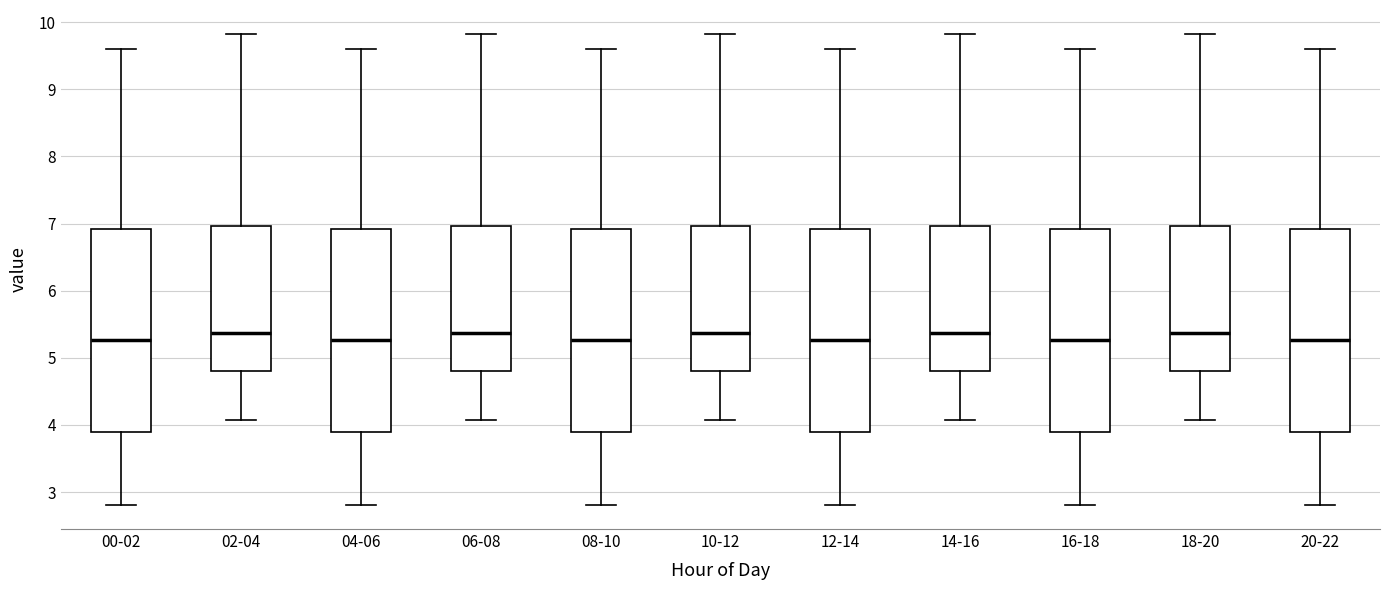

Reading left to right, read every box against the y-axis: the position of its median line, the range the box covers, and the ends of its whiskers. The values are not printed on the chart, so give them approximately, as read against the axis.

00-02: median 5.3, box 3.9 to 6.9, whiskers 2.8 to 9.6
02-04: median 5.4, box 4.8 to 7.0, whiskers 4.1 to 9.8
04-06: median 5.3, box 3.9 to 6.9, whiskers 2.8 to 9.6
06-08: median 5.4, box 4.8 to 7.0, whiskers 4.1 to 9.8
08-10: median 5.3, box 3.9 to 6.9, whiskers 2.8 to 9.6
10-12: median 5.4, box 4.8 to 7.0, whiskers 4.1 to 9.8
12-14: median 5.3, box 3.9 to 6.9, whiskers 2.8 to 9.6
14-16: median 5.4, box 4.8 to 7.0, whiskers 4.1 to 9.8
16-18: median 5.3, box 3.9 to 6.9, whiskers 2.8 to 9.6
18-20: median 5.4, box 4.8 to 7.0, whiskers 4.1 to 9.8
20-22: median 5.3, box 3.9 to 6.9, whiskers 2.8 to 9.6